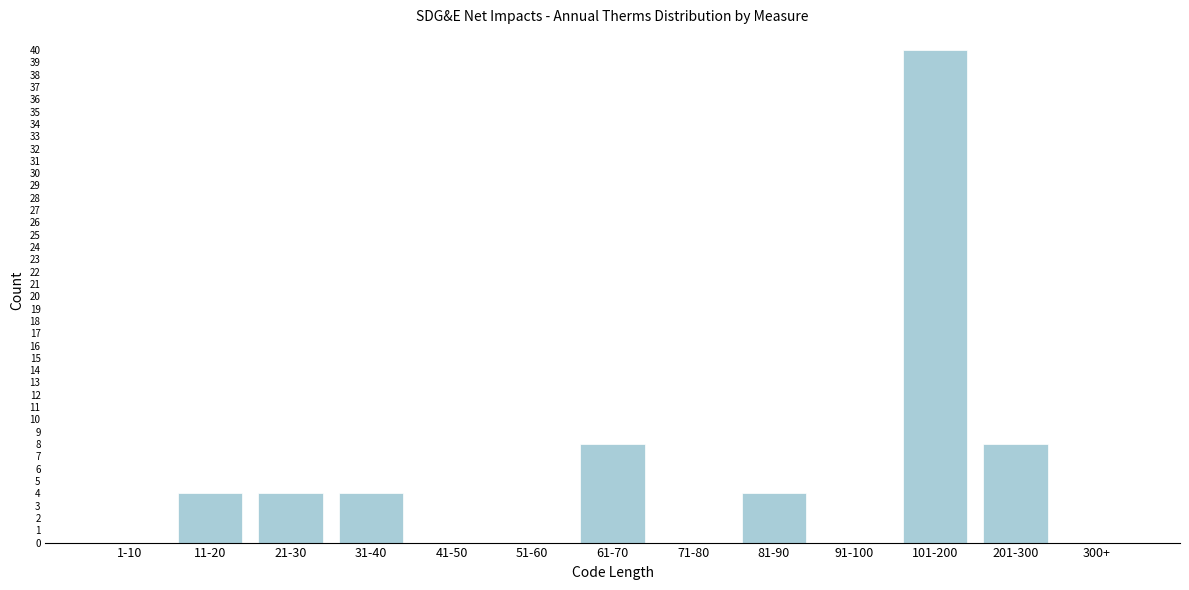

Reading left to right, transcribe all the data shown in this chart.

1-10=0	11-20=4	21-30=4	31-40=4	41-50=0	51-60=0	61-70=8	71-80=0	81-90=4	91-100=0	101-200=40	201-300=8	300+=0